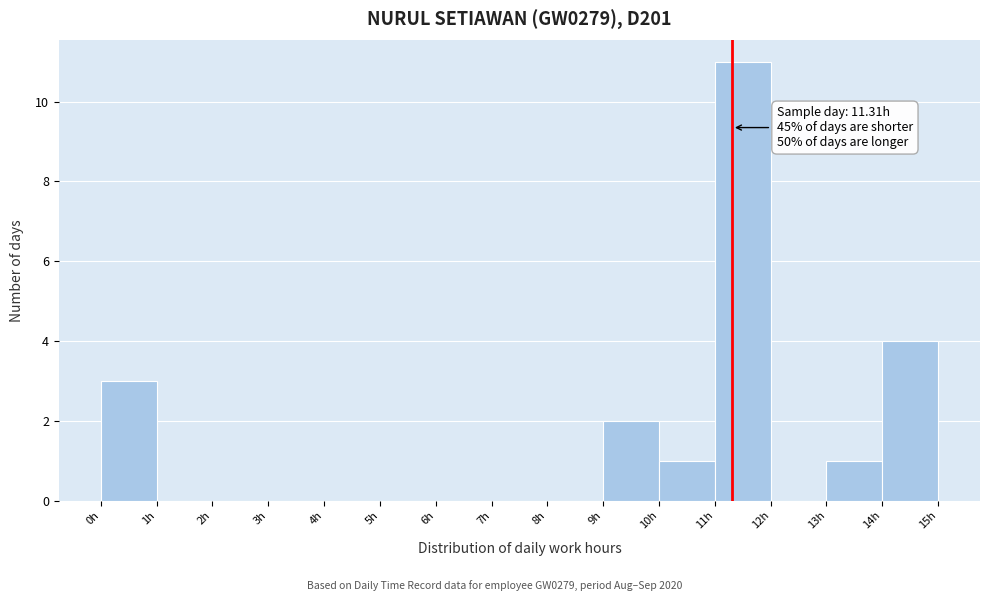

Over which range of the x-axis is the bar tallest?

11 to 12